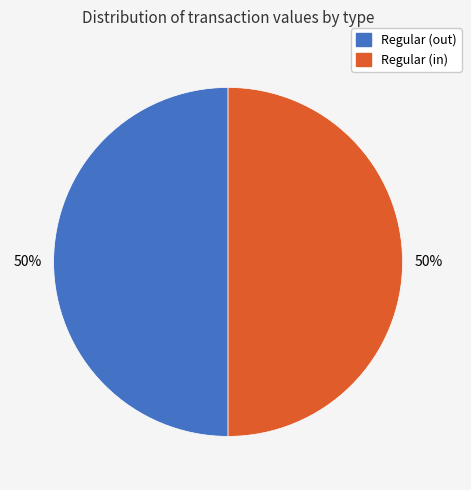

How many segments does this pie chart have?

2